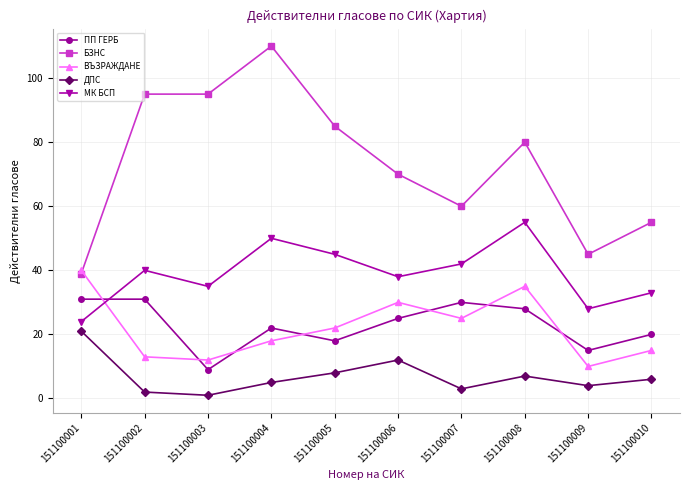

How many lines are shown in the chart?

5